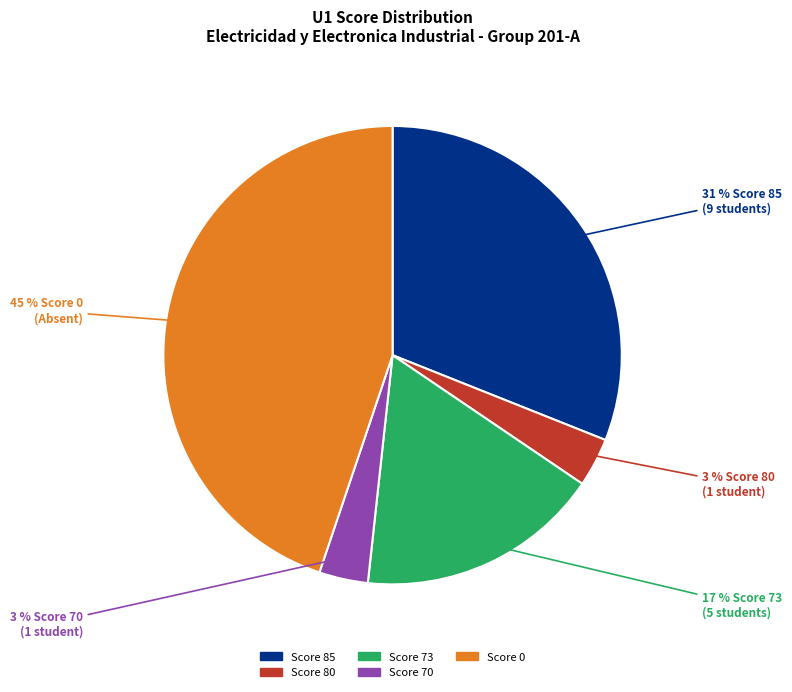

Is there any slice that represents more than half of the pie?

No